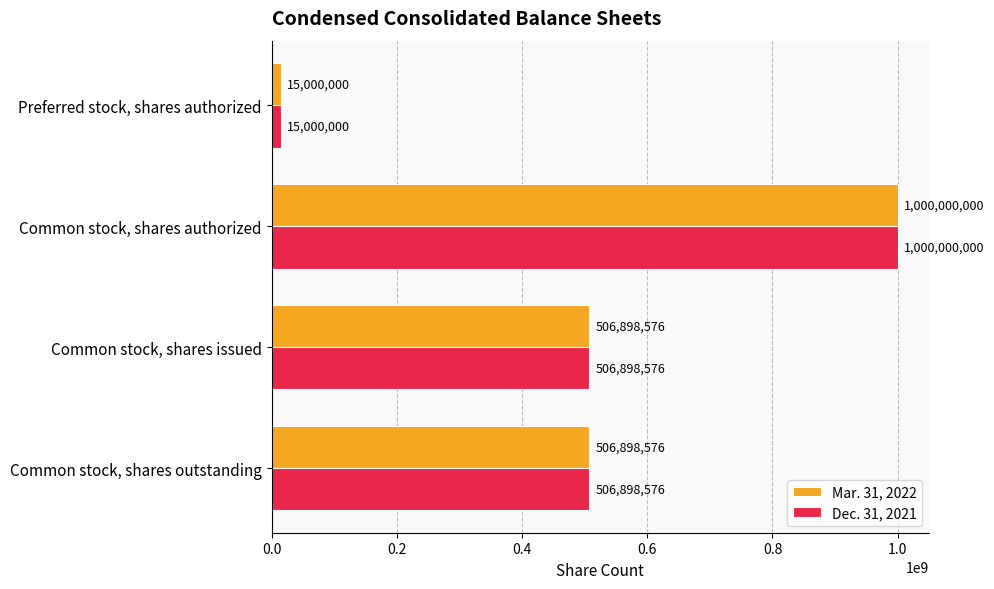

At how many categories does at least one series exceed 95114136?

3